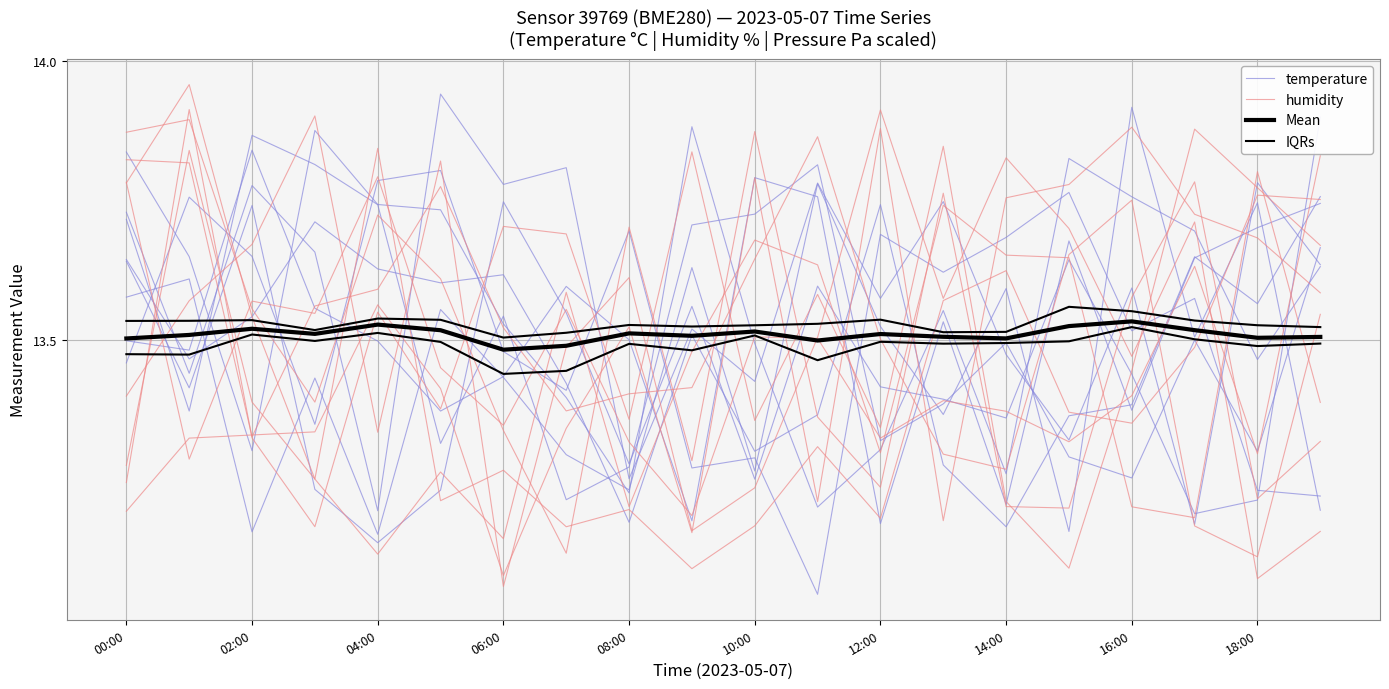

How many interior local valleys does the IQRs series have?

4